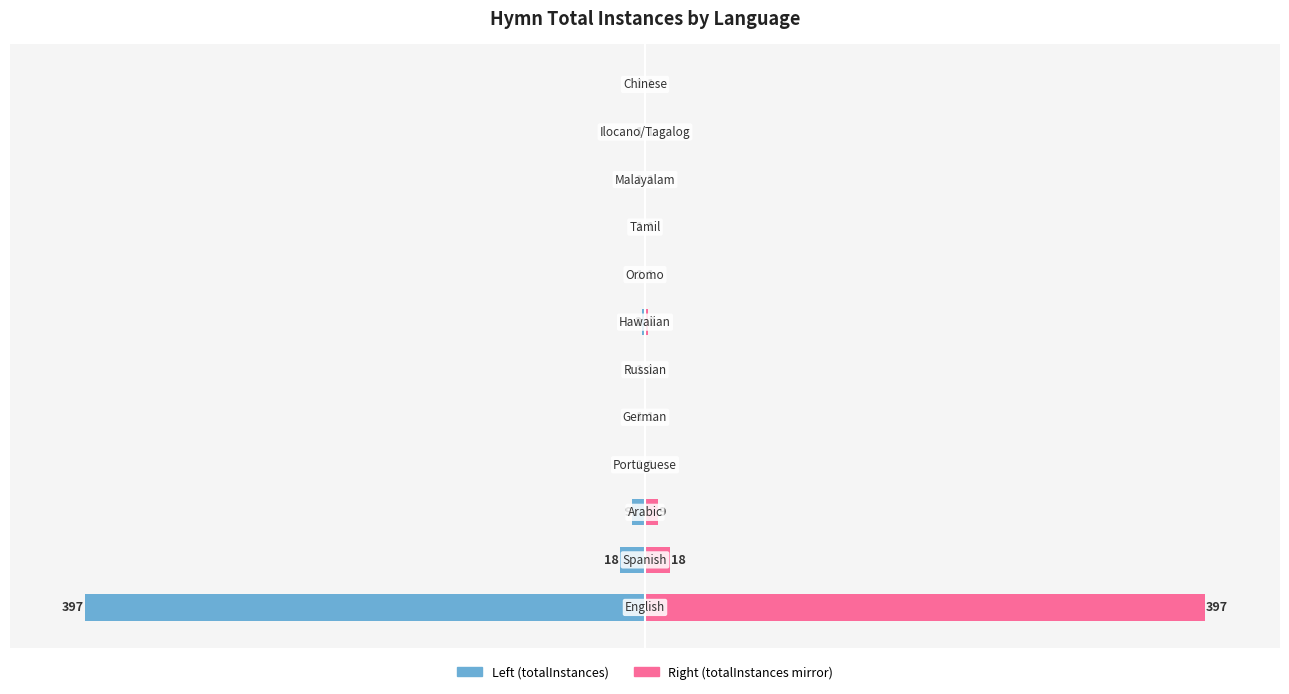

Reading left to right, list all the values displayed in this chart.

totalInstances: 0=-397	1=-18	2=-9	3=-1	4=-1	5=-1	6=-2	7=-1	8=-1	9=-1	10=-1	11=-1
totalInstances (mirror): 0=397	1=18	2=9	3=1	4=1	5=1	6=2	7=1	8=1	9=1	10=1	11=1